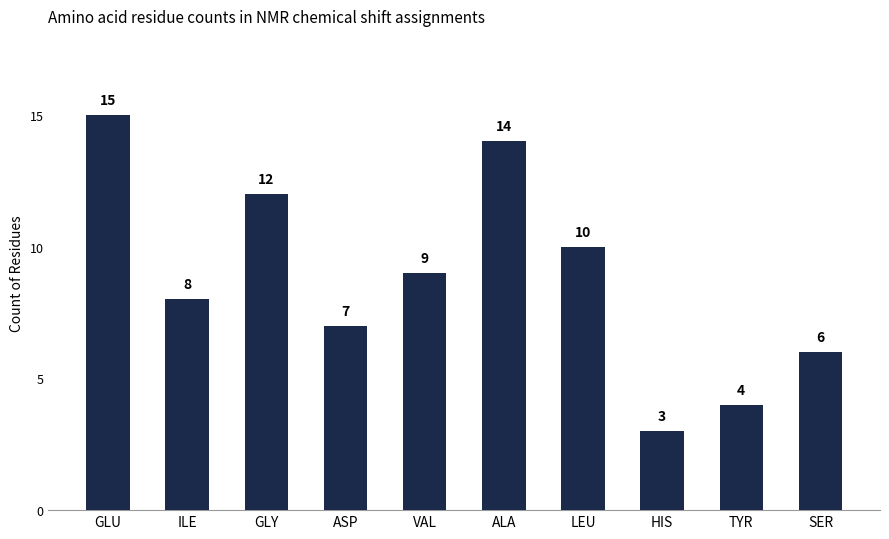

What position from the right is ASP?

7